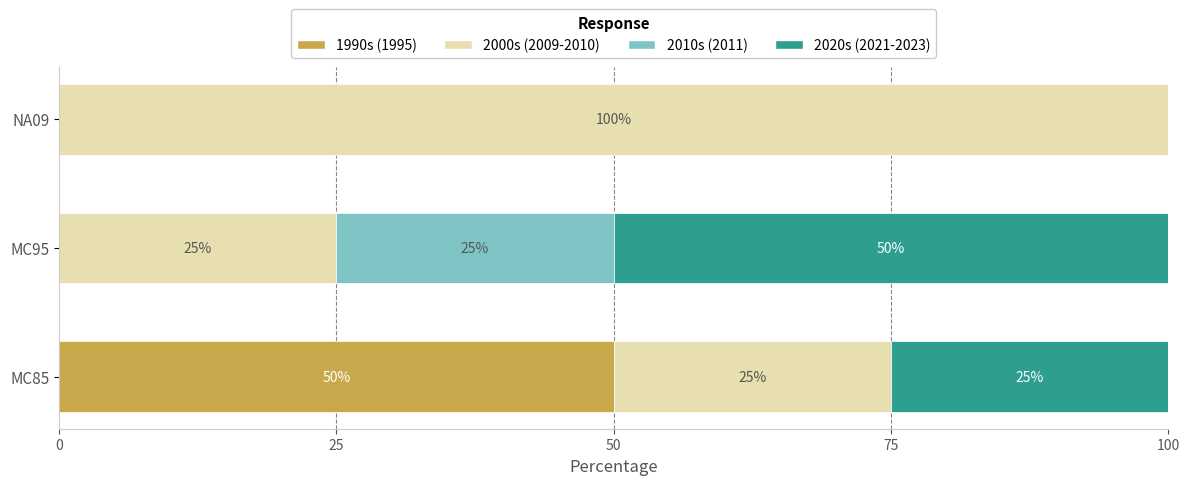

The value of 1990s (1995) at MC85 is 11. True or false?

False